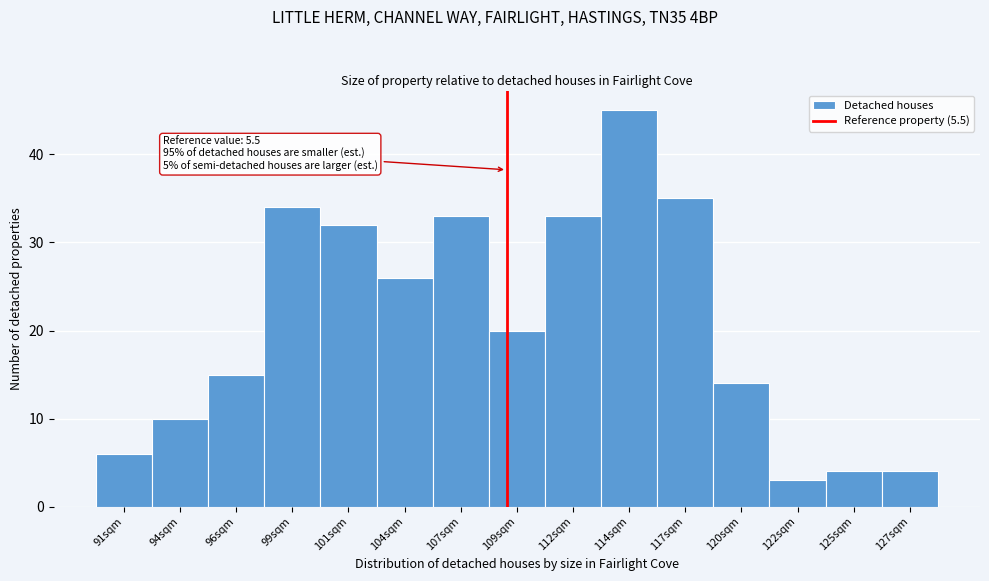

Reading right to left, what are all the values shown in this chart?

127sqm=4	125sqm=4	122sqm=3	120sqm=14	117sqm=35	114sqm=45	112sqm=33	109sqm=20	107sqm=33	104sqm=26	101sqm=32	99sqm=34	96sqm=15	94sqm=10	91sqm=6